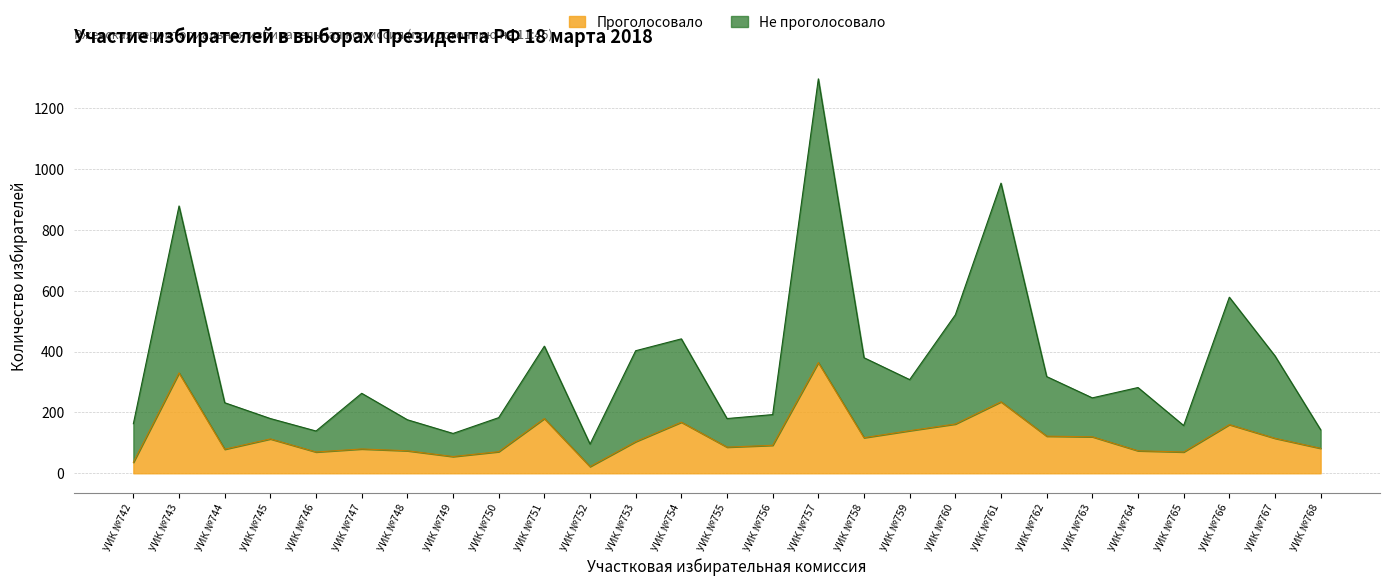

True or false: Не проголосовало and Проголосовало cross at least once.

False